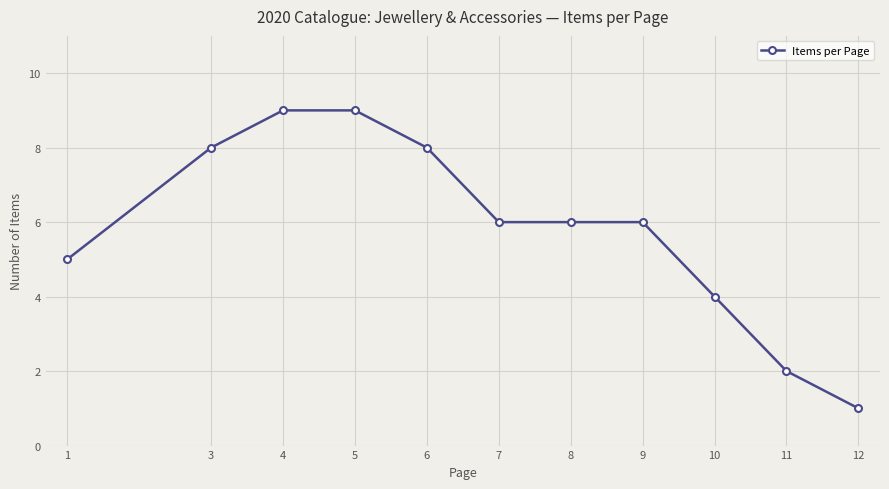

What is the ratio of the value at 5 to the value at 9?

1.5